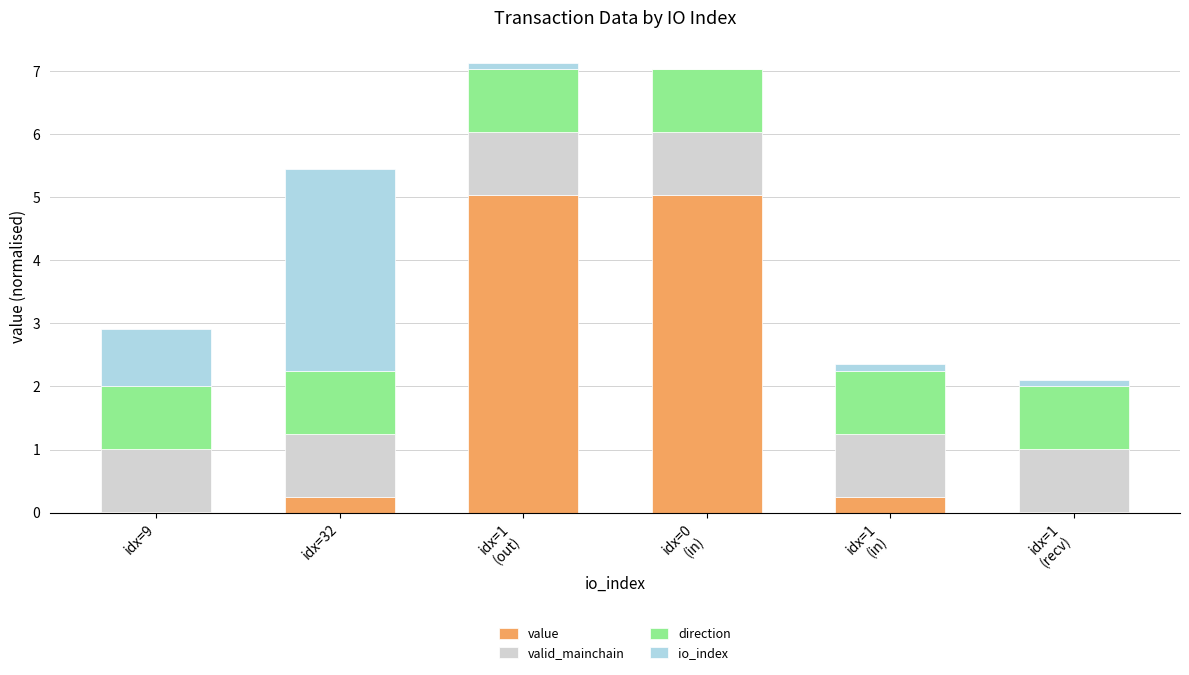

What is the sum of the value values at idx=9 and idx=1
(in)?

0.3